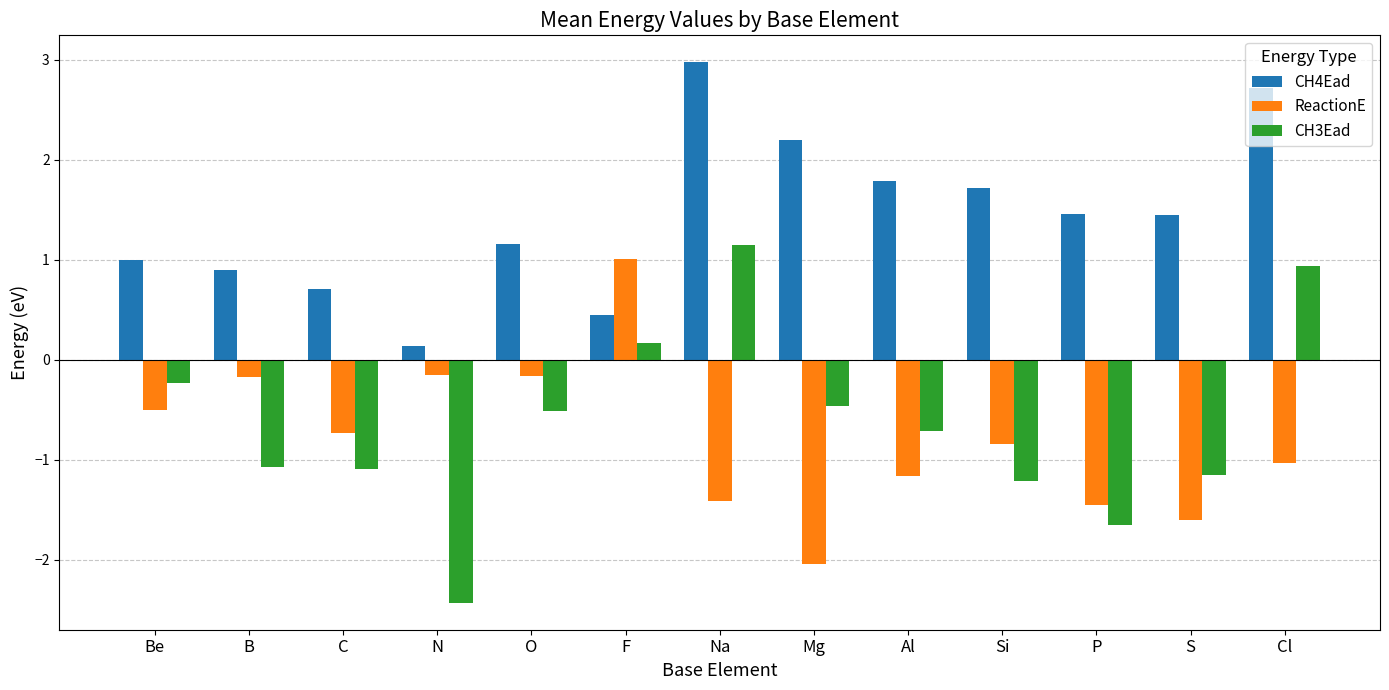

What is the minimum value for CH3Ead?

-2.4